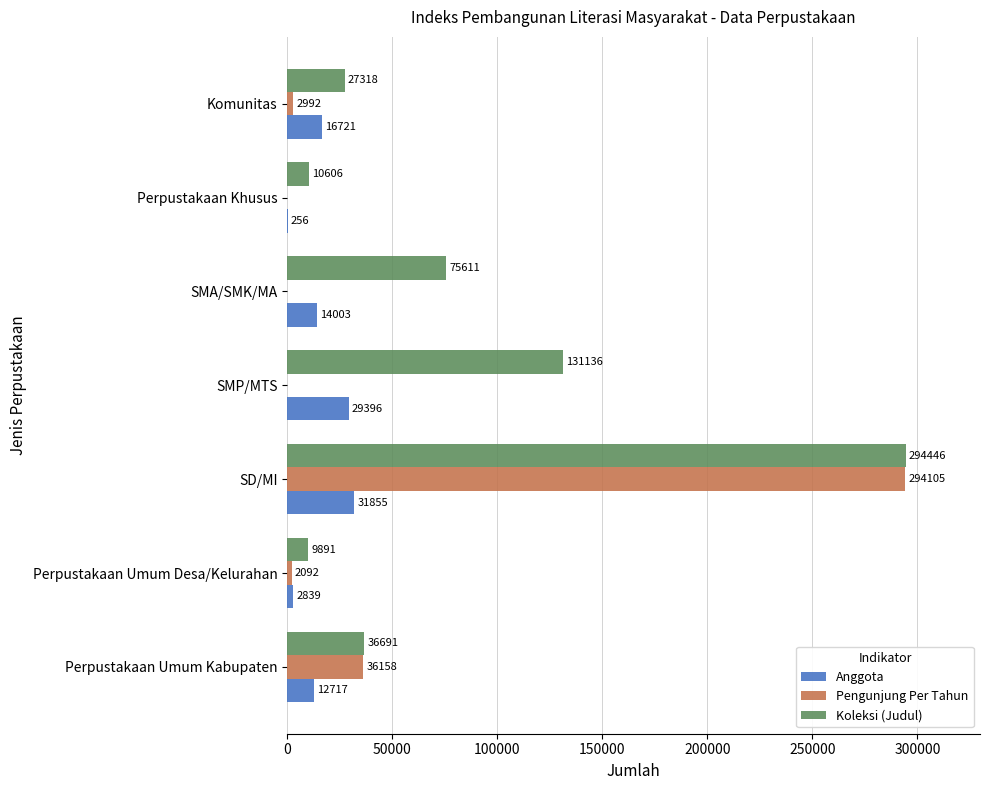

Is it true that Pengunjung Per Tahun equals 0 at Perpustakaan Khusus?

True